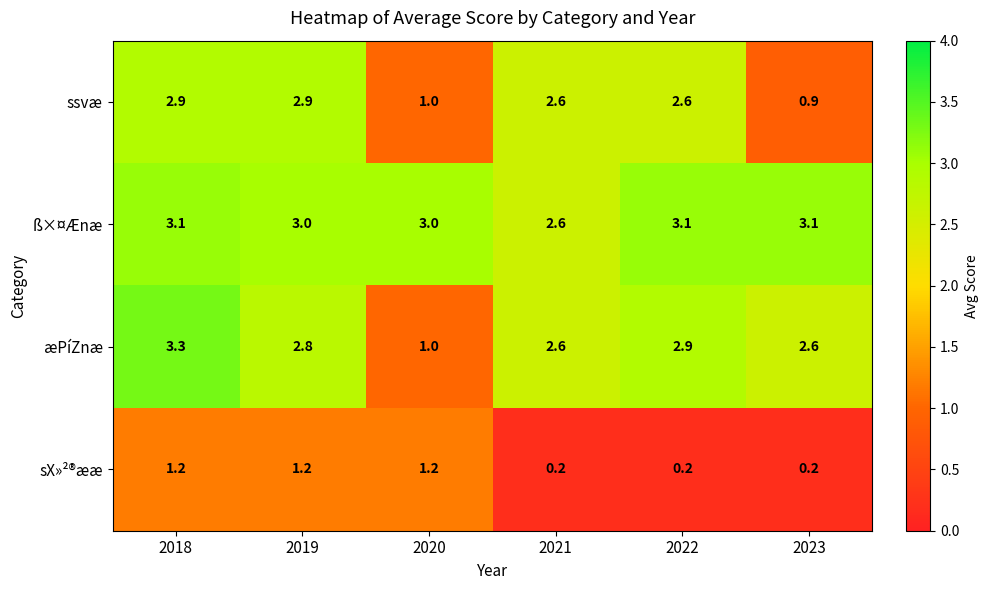

What is the minimum value for ß×¤Ænæ?

2.6